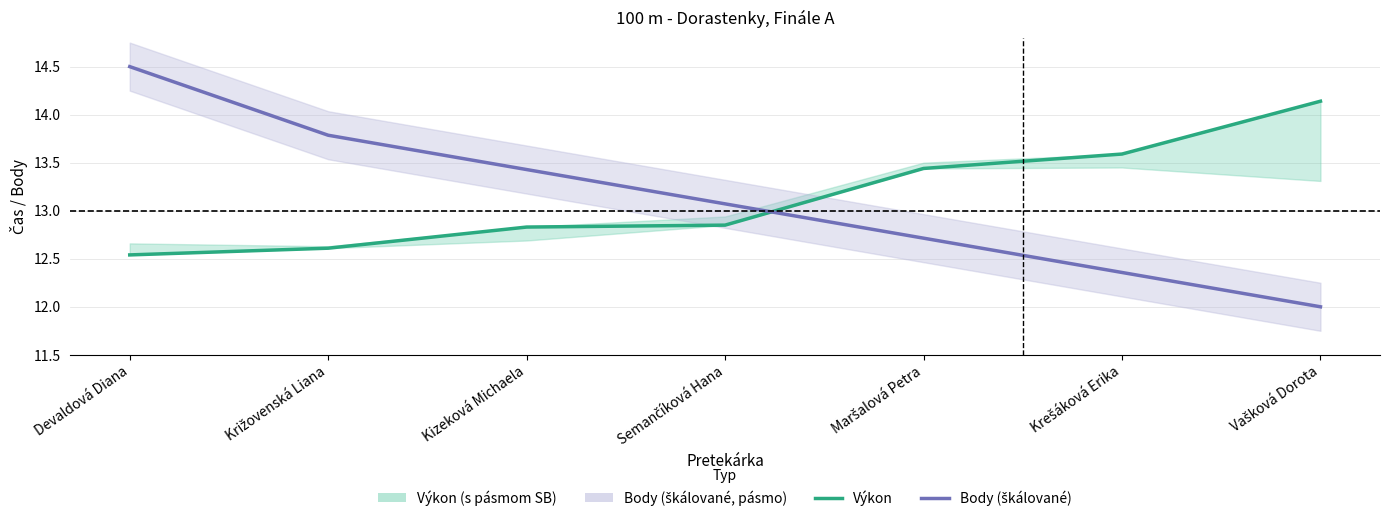

Reading left to right, list all the values displayed in this chart.

Výkon: Devaldová Diana=12.5	Križovenská Liana=12.6	Kizeková Michaela=12.8	Semančíková Hana=12.8	Maršalová Petra=13.4	Krešáková Erika=13.6	Vašková Dorota=14.1
Body (škálované): Devaldová Diana=14.5	Križovenská Liana=13.8	Kizeková Michaela=13.4	Semančíková Hana=13.1	Maršalová Petra=12.7	Krešáková Erika=12.4	Vašková Dorota=12.0